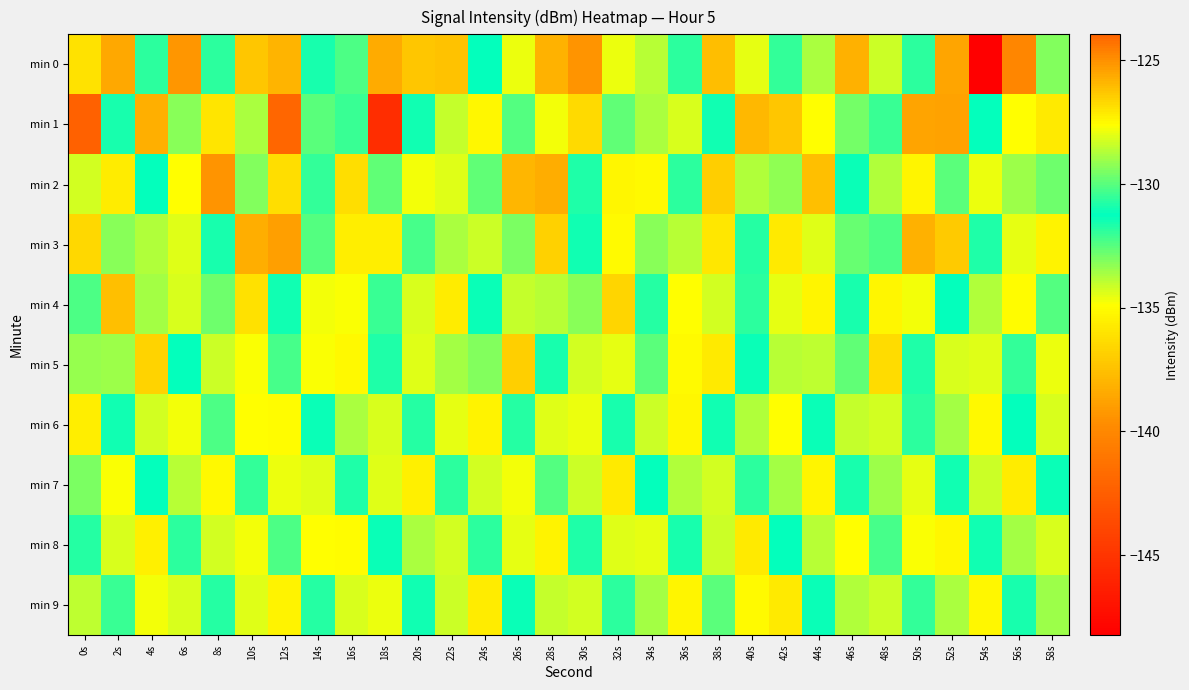

Reading left to right, transcribe all the data shown in this chart.

min 0: 0s=-126.9	2s=-138.5	4s=-130.7	6s=-139.3	8s=-131.8	10s=-126.3	12s=-138.1	14s=-131.6	16s=-130.2	18s=-138.5	20s=-137.3	22s=-126.2	24s=-131.2	26s=-134.6	28s=-125.8	30s=-139.4	32s=-127.9	34s=-128.6	36s=-131.8	38s=-126.1	40s=-134.5	42s=-130.5	44s=-133.6	46s=-138.2	48s=-128.4	50s=-131.9	52s=-125.5	54s=-148.2	56s=-124.7	58s=-133.1
min 1: 0s=-142.3	2s=-131.6	4s=-138.2	6s=-129.3	8s=-135.9	10s=-133.7	12s=-124.0	14s=-132.6	16s=-132.0	18s=-145.4	20s=-131.0	22s=-128.5	24s=-135.2	26s=-130.1	28s=-127.8	30s=-136.4	32s=-129.9	34s=-133.7	36s=-128.2	38s=-131.5	40s=-137.8	42s=-126.3	44s=-134.9	46s=-129.6	48s=-132.1	50s=-138.7	52s=-125.4	54s=-131.2	56s=-127.6	58s=-135.8
min 2: 0s=-128.3	2s=-135.7	4s=-131.2	6s=-127.6	8s=-139.4	10s=-133.1	12s=-126.8	14s=-130.5	16s=-136.2	18s=-129.9	20s=-134.7	22s=-128.1	24s=-132.6	26s=-125.9	28s=-138.3	30s=-130.8	32s=-127.4	34s=-135.1	36s=-131.9	38s=-126.5	40s=-133.8	42s=-129.2	44s=-137.6	46s=-131.4	48s=-128.7	50s=-135.3	52s=-130.0	54s=-127.9	56s=-133.5	58s=-129.7
min 3: 0s=-136.5	2s=-129.3	4s=-133.8	6s=-128.1	8s=-131.6	10s=-125.7	12s=-138.9	14s=-132.4	16s=-127.2	18s=-135.6	20s=-130.3	22s=-128.8	24s=-134.1	26s=-129.5	28s=-136.8	30s=-131.0	32s=-127.5	34s=-133.2	36s=-128.6	38s=-135.9	40s=-130.7	42s=-127.1	44s=-134.4	46s=-129.8	48s=-132.3	50s=-138.1	52s=-126.4	54s=-131.7	56s=-128.0	58s=-135.4
min 4: 0s=-130.2	2s=-137.6	4s=-128.9	6s=-134.3	8s=-129.7	10s=-136.1	12s=-131.5	14s=-127.8	16s=-134.8	18s=-130.4	20s=-128.2	22s=-135.7	24s=-131.1	26s=-128.5	28s=-133.9	30s=-129.3	32s=-136.6	34s=-131.8	36s=-127.6	38s=-134.2	40s=-130.6	42s=-128.0	44s=-135.3	46s=-130.9	48s=-127.4	50s=-134.7	52s=-131.3	54s=-128.7	56s=-135.0	58s=-130.1
min 5: 0s=-133.4	2s=-129.0	4s=-136.7	6s=-131.2	8s=-128.4	10s=-134.8	12s=-130.3	14s=-127.7	16s=-135.1	18s=-130.8	20s=-128.1	22s=-133.6	24s=-129.4	26s=-136.9	28s=-131.6	30s=-128.3	32s=-134.5	34s=-130.0	36s=-127.5	38s=-135.8	40s=-131.4	42s=-128.6	44s=-134.0	46s=-129.9	48s=-136.3	50s=-131.7	52s=-128.2	54s=-134.4	56s=-130.5	58s=-127.9
min 6: 0s=-135.6	2s=-131.0	4s=-128.3	6s=-134.7	8s=-130.2	10s=-127.6	12s=-135.0	14s=-131.4	16s=-128.8	18s=-134.3	20s=-130.7	22s=-128.0	24s=-135.4	26s=-131.8	28s=-128.1	30s=-134.6	32s=-130.9	34s=-128.4	36s=-135.2	38s=-131.5	40s=-128.7	42s=-134.9	44s=-131.1	46s=-128.5	48s=-134.2	50s=-130.6	52s=-128.9	54s=-135.1	56s=-131.3	58s=-128.2
min 7: 0s=-129.5	2s=-134.8	4s=-131.2	6s=-128.6	8s=-135.1	10s=-130.5	12s=-127.9	14s=-134.4	16s=-130.8	18s=-128.1	20s=-135.5	22s=-131.9	24s=-128.3	26s=-134.7	28s=-130.1	30s=-128.4	32s=-135.8	34s=-131.2	36s=-128.7	38s=-134.2	40s=-130.6	42s=-128.9	44s=-135.3	46s=-131.6	48s=-129.0	50s=-134.5	52s=-131.0	54s=-128.4	56s=-135.7	58s=-131.4
min 8: 0s=-131.8	2s=-128.2	4s=-135.5	6s=-131.9	8s=-128.3	10s=-134.7	12s=-130.2	14s=-127.6	16s=-135.0	18s=-131.4	20s=-128.8	22s=-134.2	24s=-130.6	26s=-128.0	28s=-135.4	30s=-131.7	32s=-128.1	34s=-134.5	36s=-130.9	38s=-128.4	40s=-135.8	42s=-131.2	44s=-128.6	46s=-134.9	48s=-130.3	50s=-127.7	52s=-135.2	54s=-131.5	56s=-128.9	58s=-134.3
min 9: 0s=-134.0	2s=-130.4	4s=-127.8	6s=-134.3	8s=-130.7	10s=-128.1	12s=-135.4	14s=-131.8	16s=-128.2	18s=-134.6	20s=-131.0	22s=-128.4	24s=-135.7	26s=-131.1	28s=-128.5	30s=-134.2	32s=-130.6	34s=-128.9	36s=-135.3	38s=-130.0	40s=-127.5	42s=-135.8	44s=-131.4	46s=-128.7	48s=-134.1	50s=-130.5	52s=-128.8	54s=-135.2	56s=-131.6	58s=-129.0